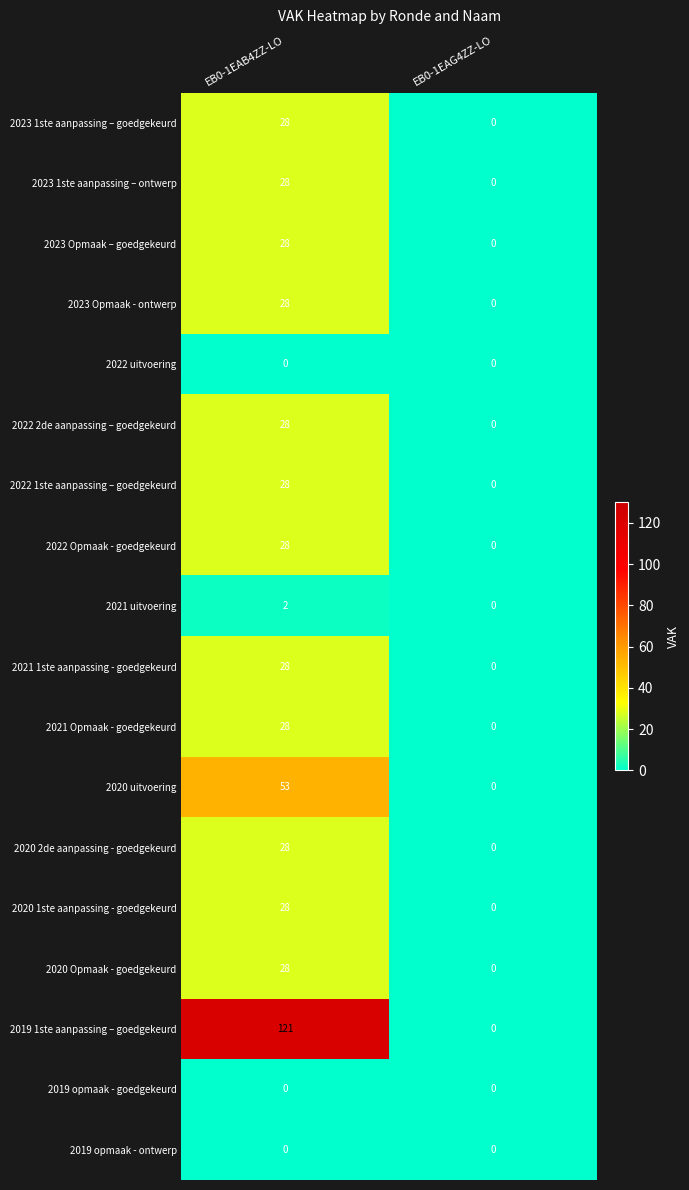

Which series has the largest total across all categories?

2019 1ste aanpassing – goedgekeurd